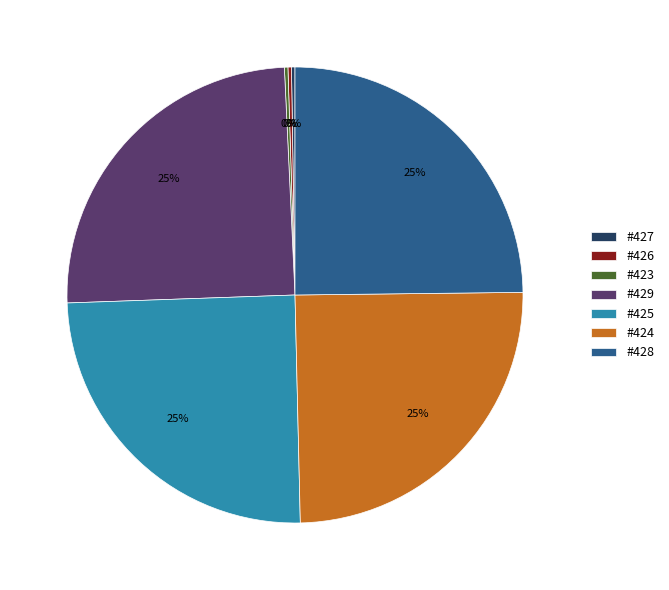

The #424 slice represents 18% of the pie. True or false?

False